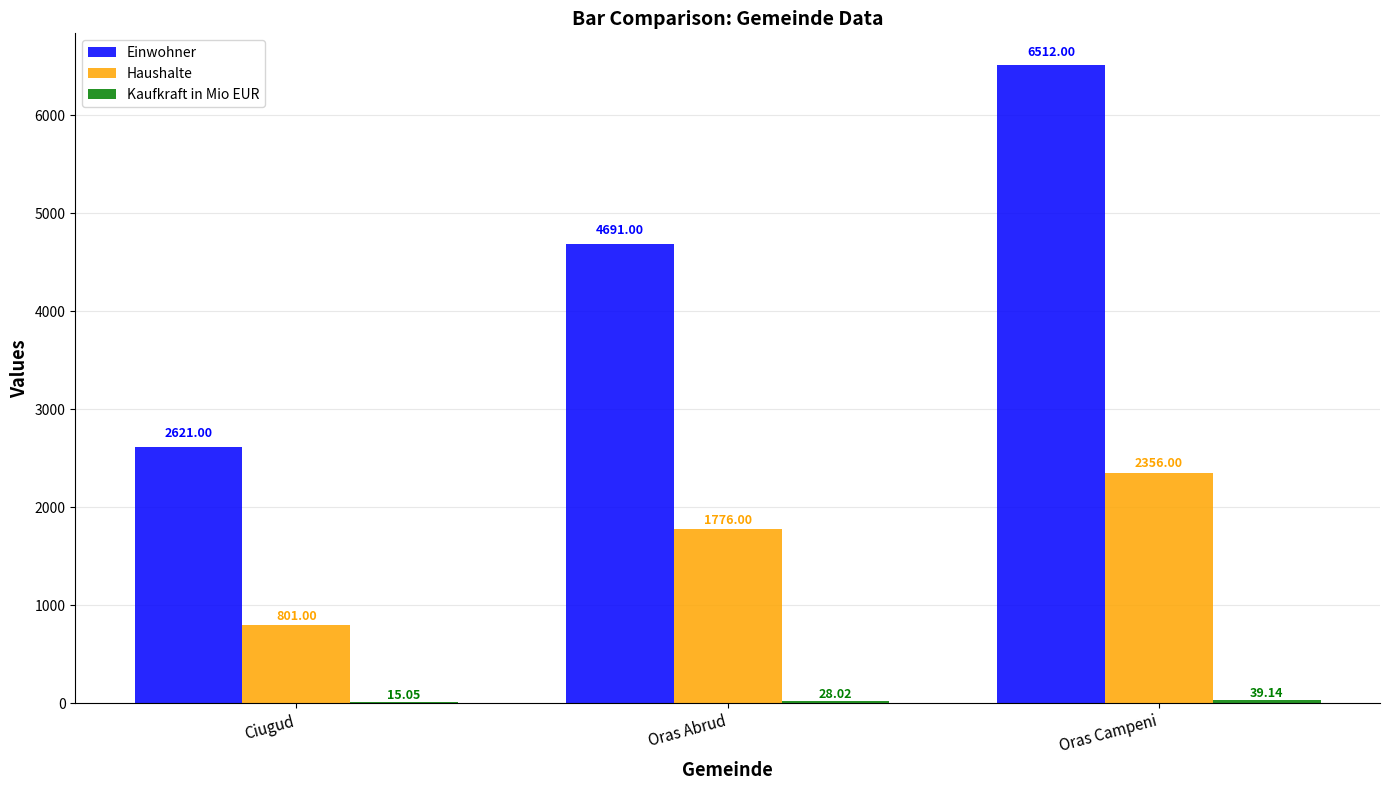

At which label does Einwohner reach its peak?

Oras Campeni